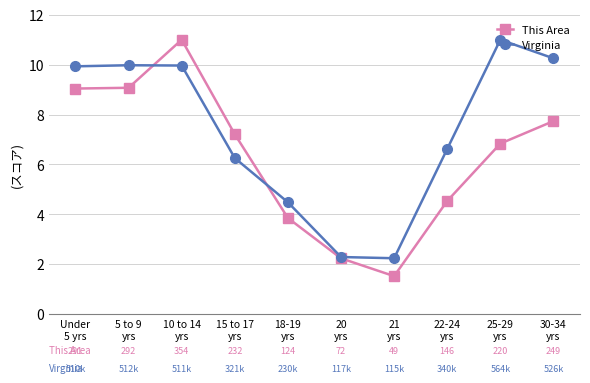

What is the sum of the Virginia values at 10 to 14
yrs and Under
5 yrs?

19.9